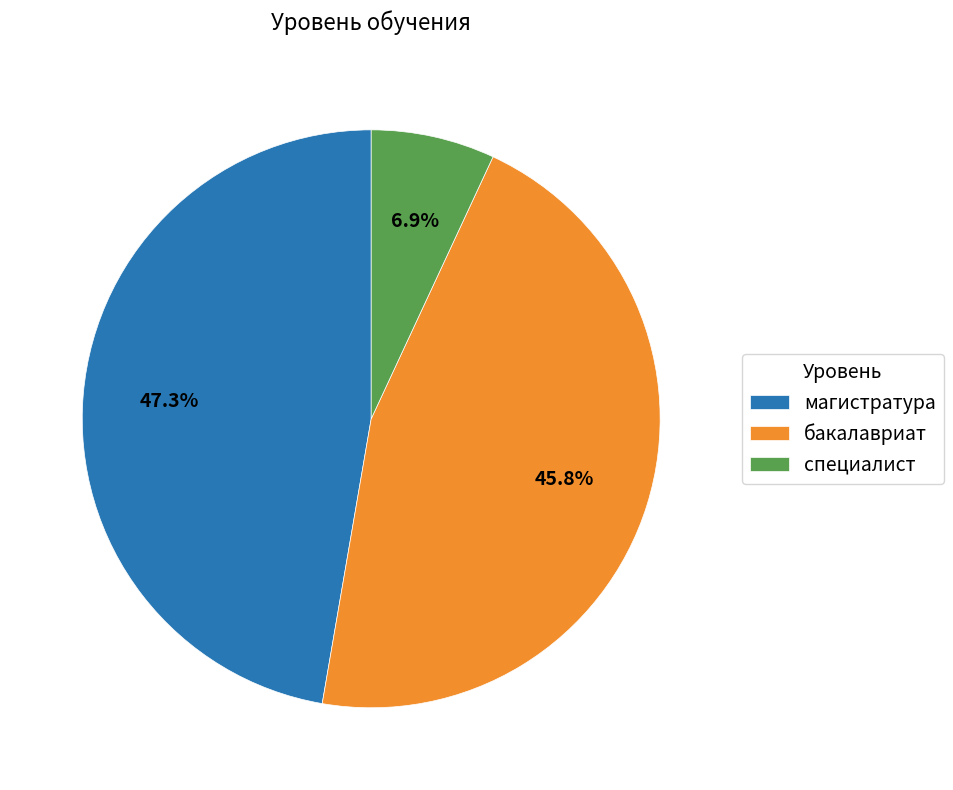

How much of the chart is everything except бакалавриат?

54.2%